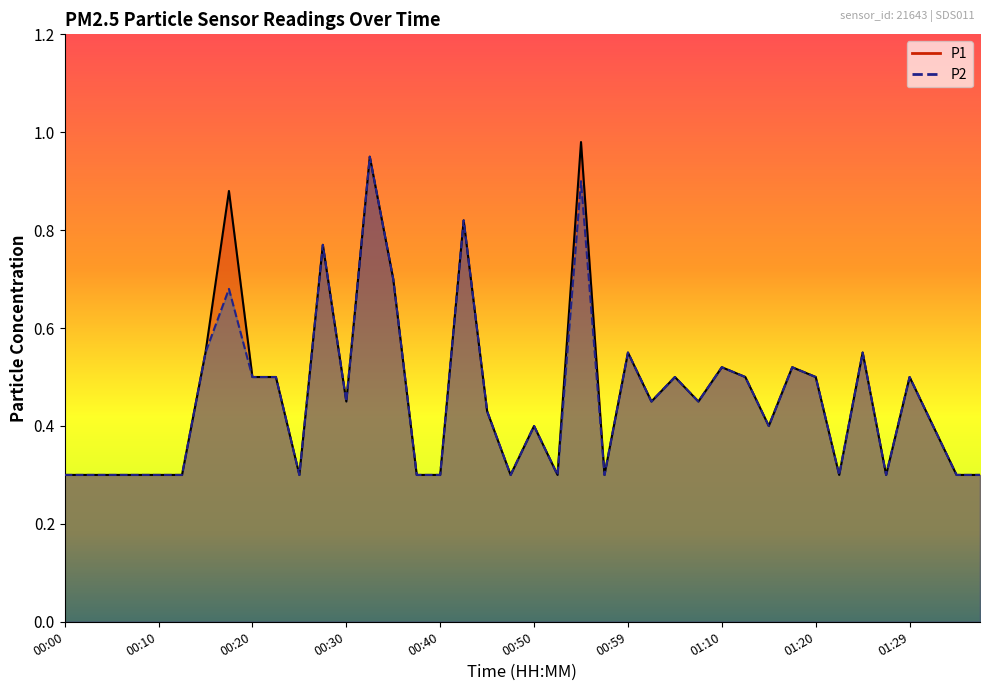

What is the smallest value displayed?

0.3